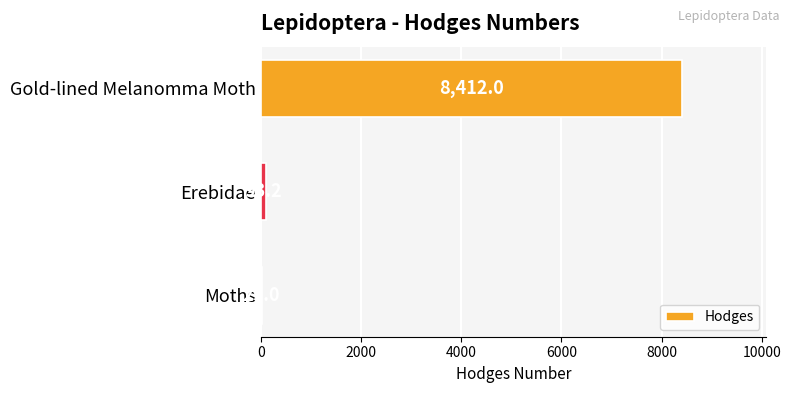

True or false: the data shows 8412.0 at Gold-lined Melanomma Moth.

True